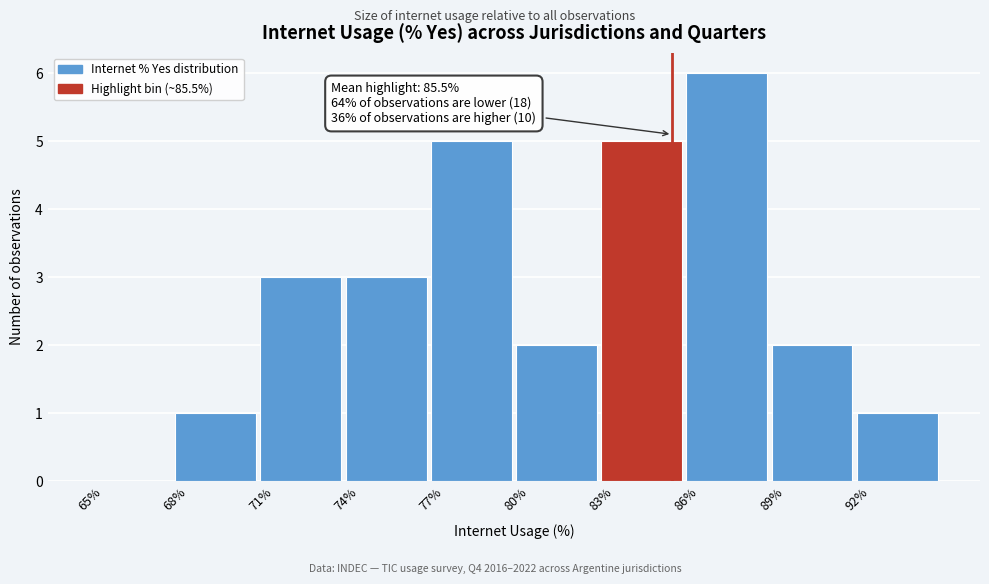

Over which range of the x-axis is the bar tallest?

86 to 89